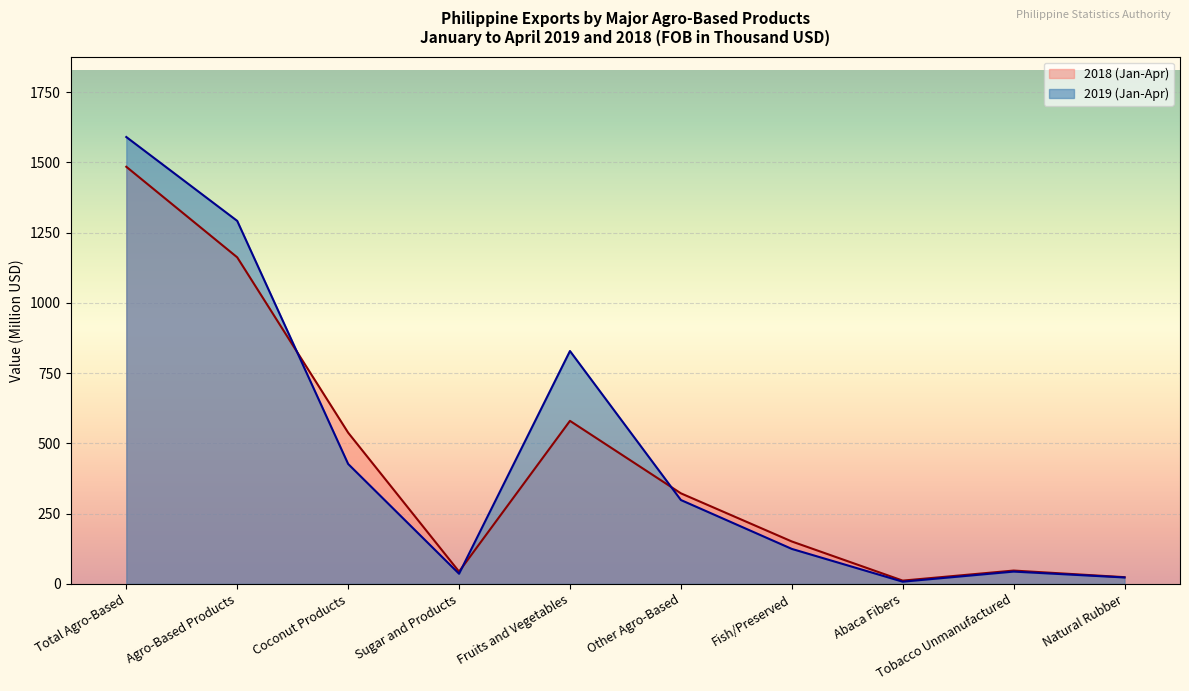

At Coconut Products, list the series in order from largest to smallest.

2018 (Jan-Apr), 2019 (Jan-Apr)